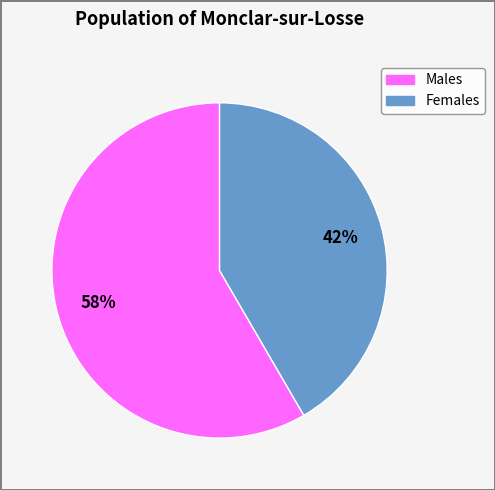

To the nearest percent, what is the average slice percentage?

50%